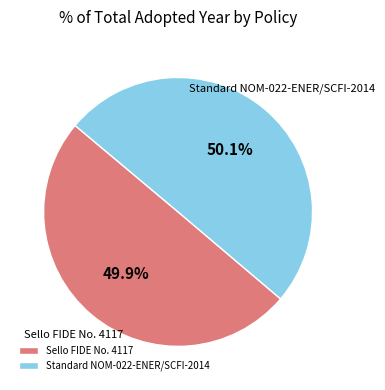

The Sello FIDE No. 4117 slice represents 50% of the pie. True or false?

True